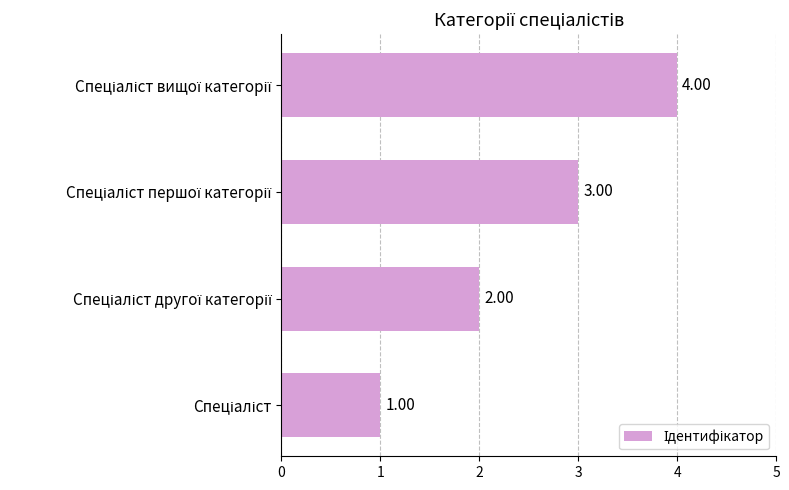

What is the sum of all values?

10